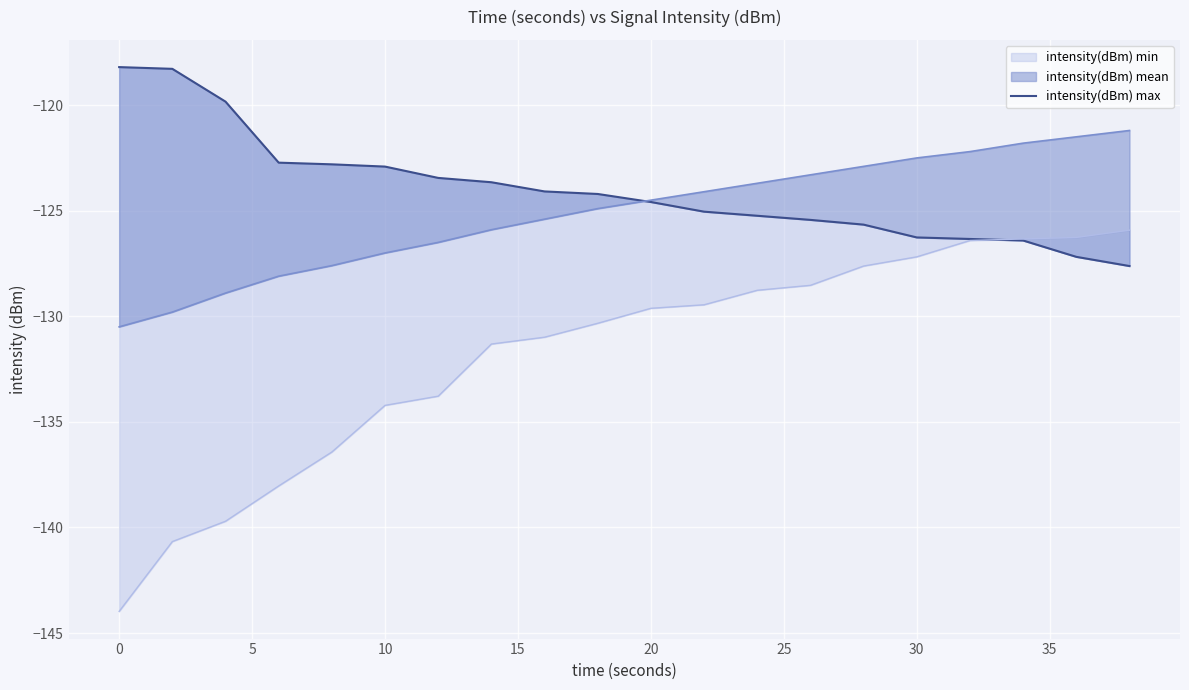

What is the difference between the maximum and minimum values?

9.4